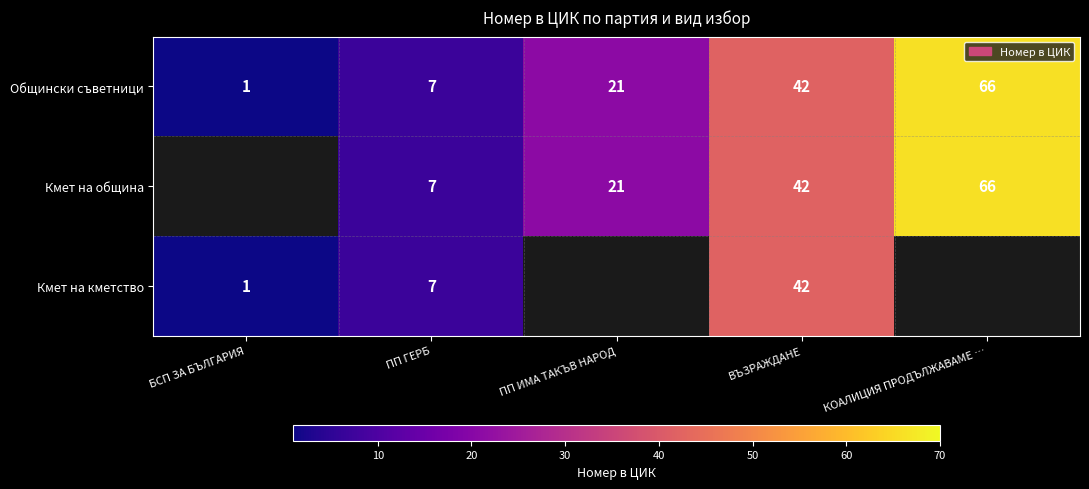

Is it true that Кмет на община equals 14.2 at ПП ИМА ТАКЪВ НАРОД?

False